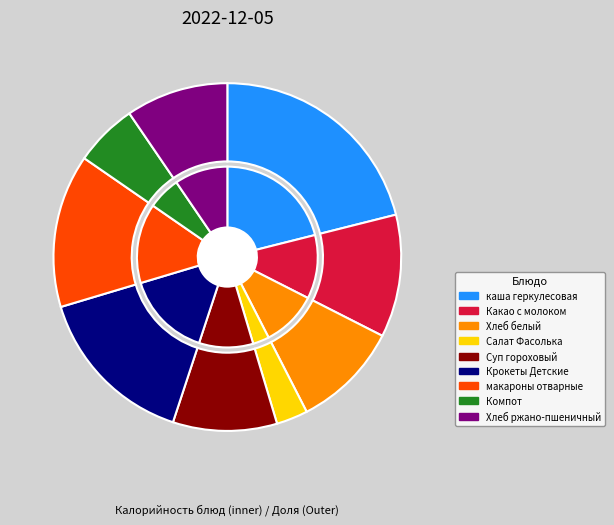

Rank the categories by value from lowest to highest.

Салат Фасолька, Компот, Хлеб ржано-пшеничный, Суп гороховый, Хлеб белый, Какао с молоком, макароны отварные, Крокеты Детские, каша геркулесовая